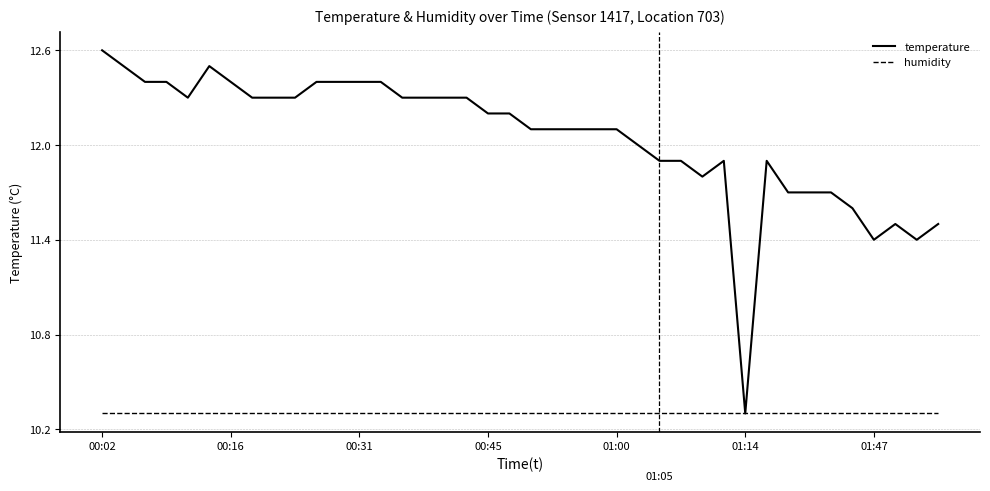

Which series has the largest total across all categories?

temperature